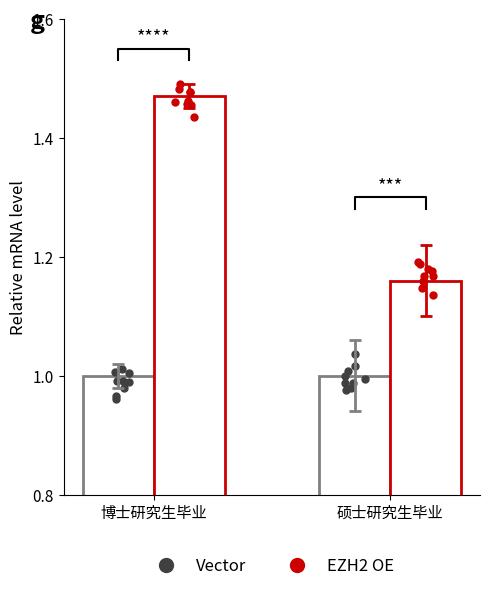

Which series contains the highest Y value?

EZH2 OE